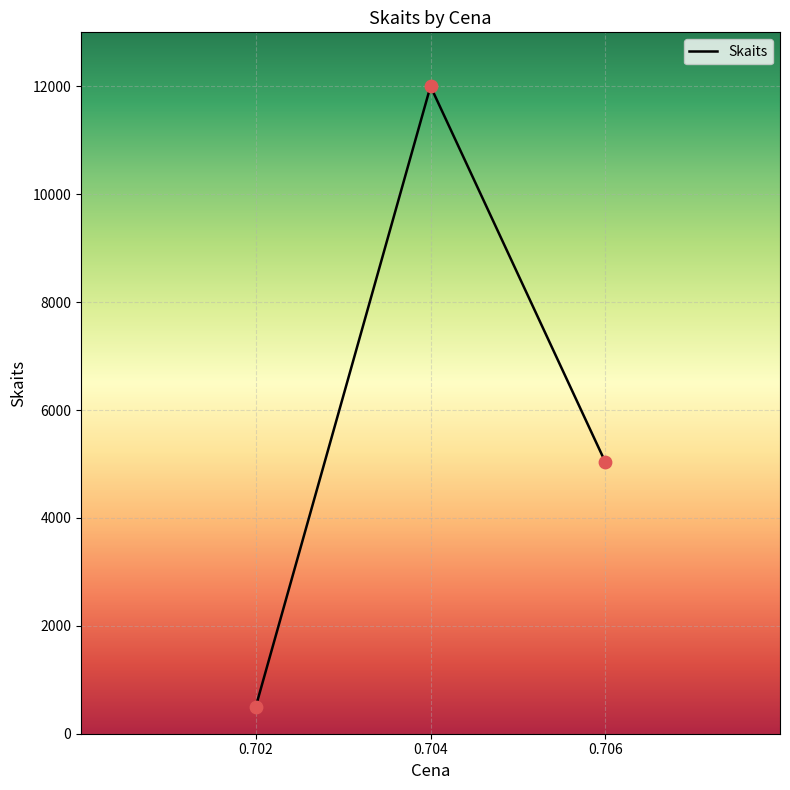

What is the change in value from 0.702 to 0.706?

+4536